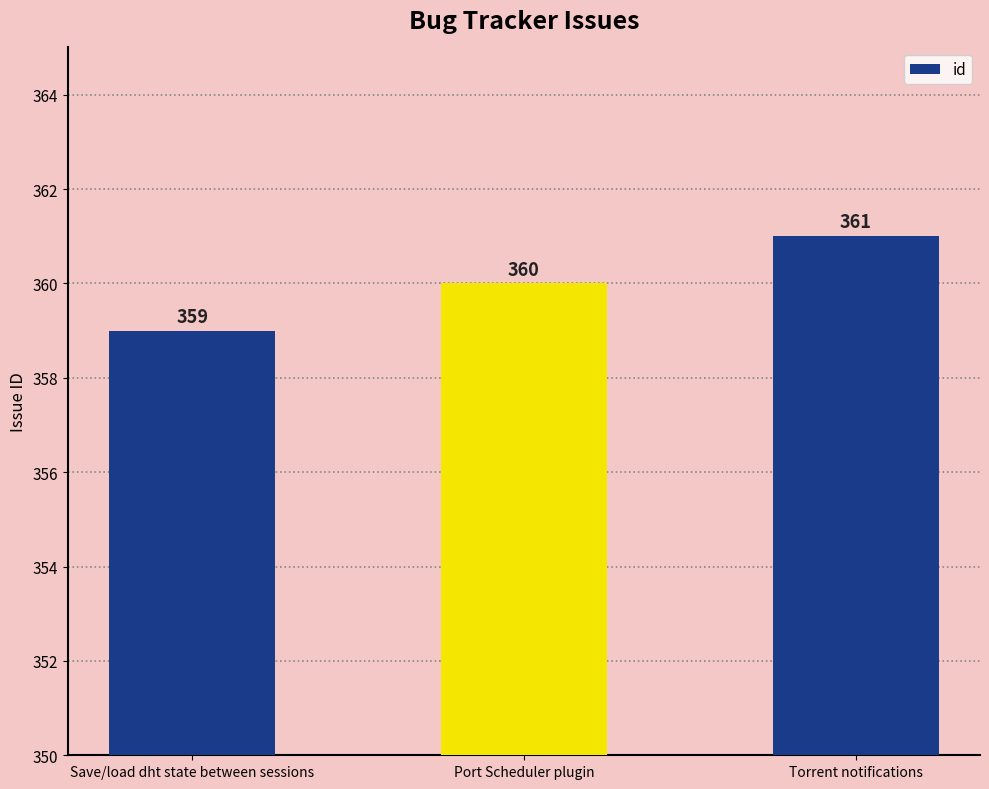

At which label is the value closest to 360?

Port Scheduler plugin